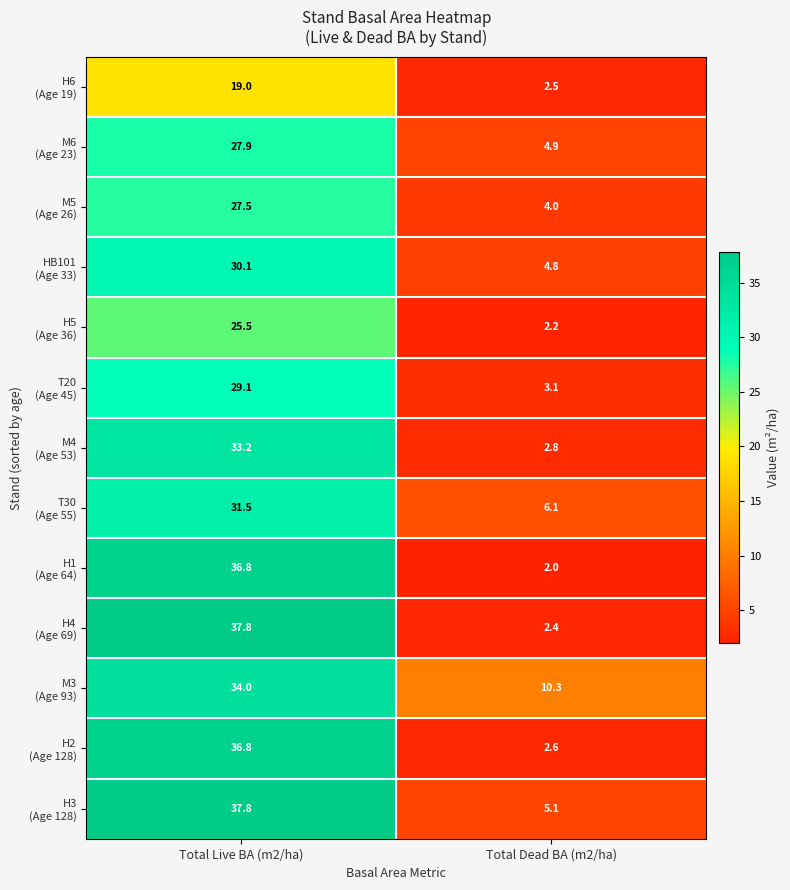

What is the greatest value displayed?

37.8